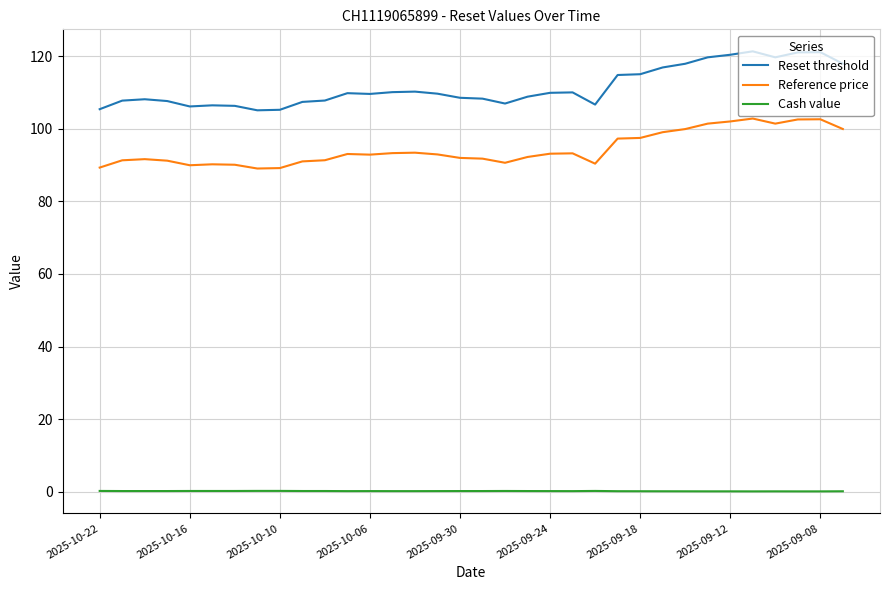

Which series has the widest spread of values?

Reset threshold